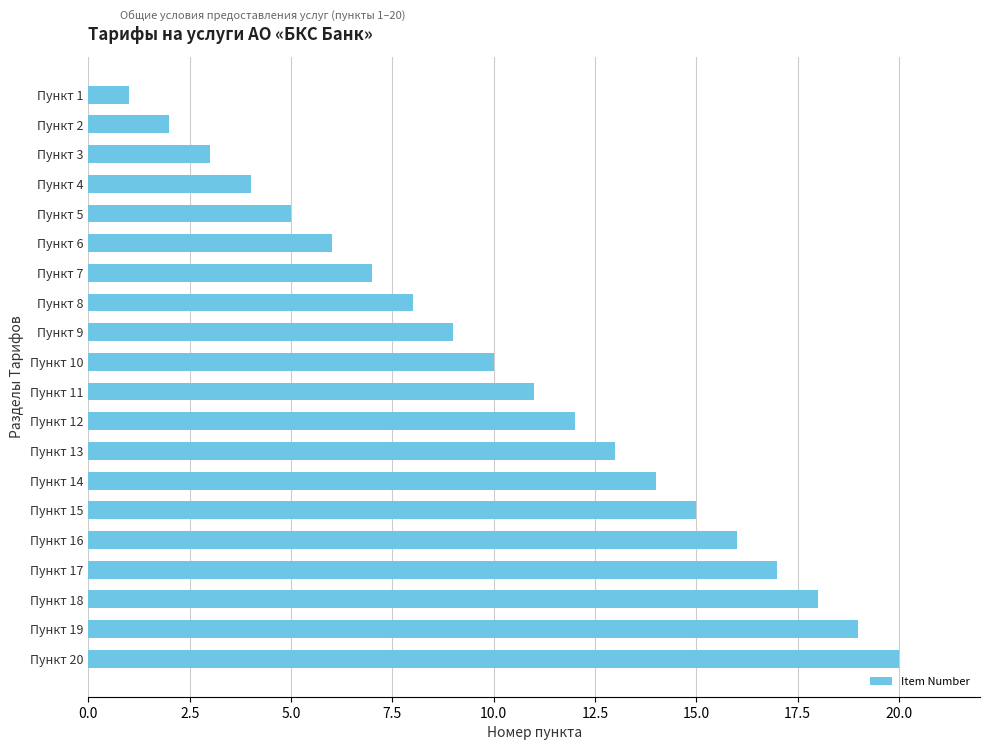

Is it true that the value at Пункт 5 is 5?

True